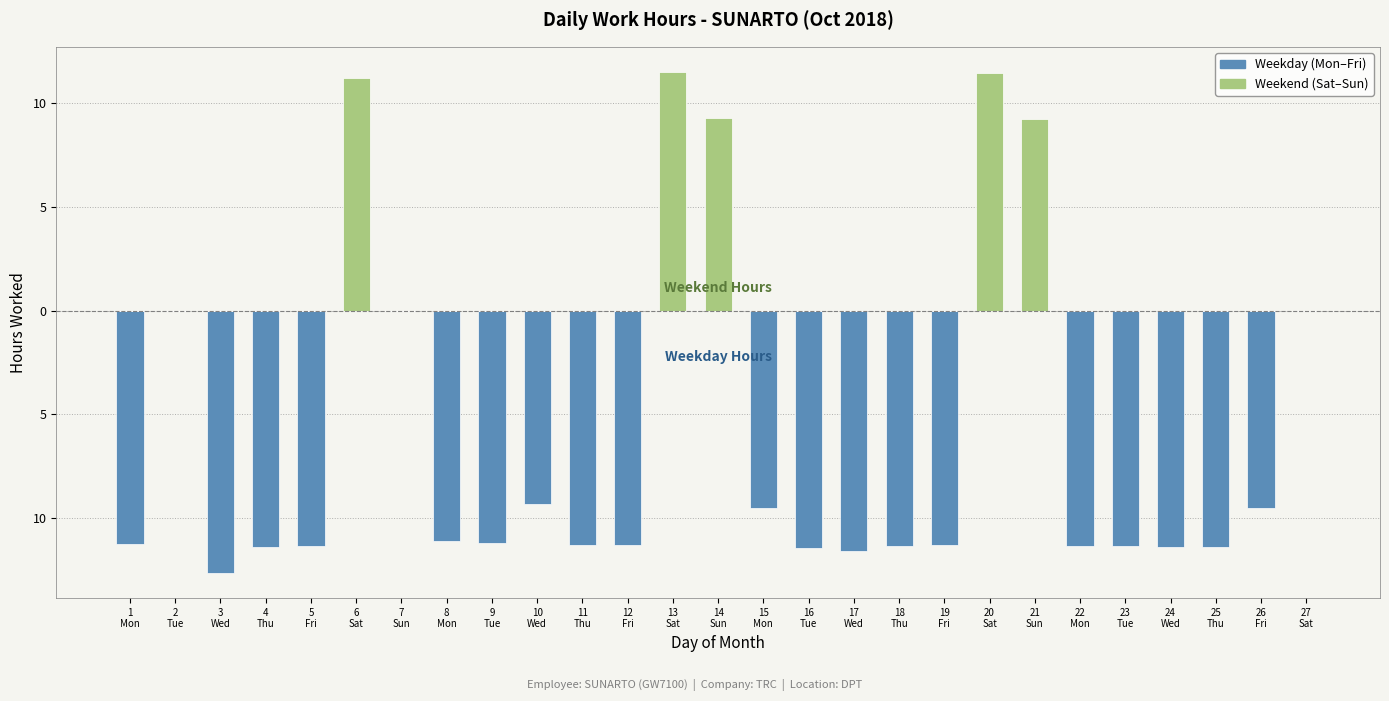

Reading left to right, what are all the values shown in this chart?

Weekday (Mon-Fri): 1
Mon=-11.3	2
Tue=0.0	3
Wed=-12.7	4
Thu=-11.4	5
Fri=-11.3	6
Sat=0.0	7
Sun=0.0	8
Mon=-11.1	9
Tue=-11.2	10
Wed=-9.3	11
Thu=-11.3	12
Fri=-11.3	13
Sat=0.0	14
Sun=0.0	15
Mon=-9.5	16
Tue=-11.4	17
Wed=-11.6	18
Thu=-11.3	19
Fri=-11.3	20
Sat=0.0	21
Sun=0.0	22
Mon=-11.3	23
Tue=-11.3	24
Wed=-11.4	25
Thu=-11.4	26
Fri=-9.5	27
Sat=0.0
Weekend (Sat-Sun): 1
Mon=0.0	2
Tue=0.0	3
Wed=0.0	4
Thu=0.0	5
Fri=0.0	6
Sat=11.2	7
Sun=0.0	8
Mon=0.0	9
Tue=0.0	10
Wed=0.0	11
Thu=0.0	12
Fri=0.0	13
Sat=11.5	14
Sun=9.3	15
Mon=0.0	16
Tue=0.0	17
Wed=0.0	18
Thu=0.0	19
Fri=0.0	20
Sat=11.4	21
Sun=9.2	22
Mon=0.0	23
Tue=0.0	24
Wed=0.0	25
Thu=0.0	26
Fri=0.0	27
Sat=0.0